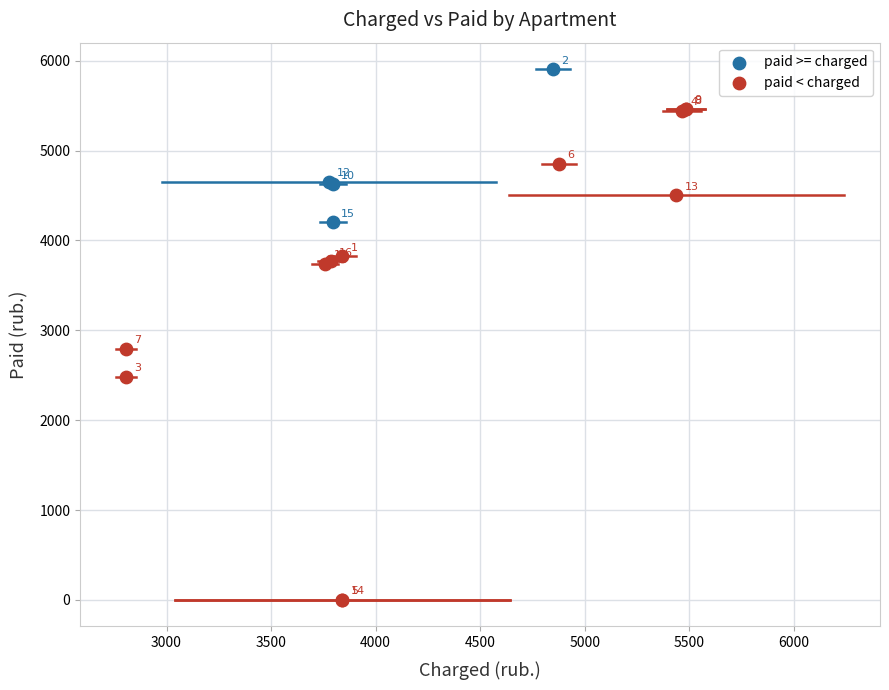

Which series reaches the maximum Y coordinate?

paid >= charged